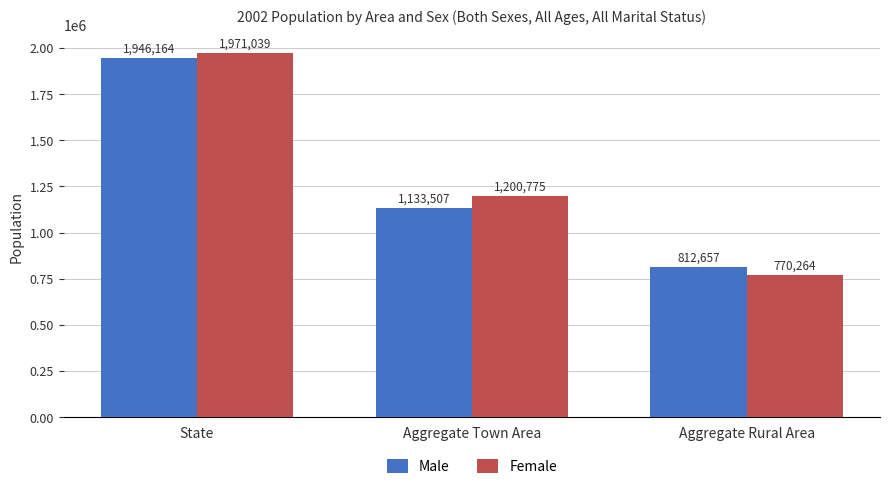

Count the number of data series in this chart.

2